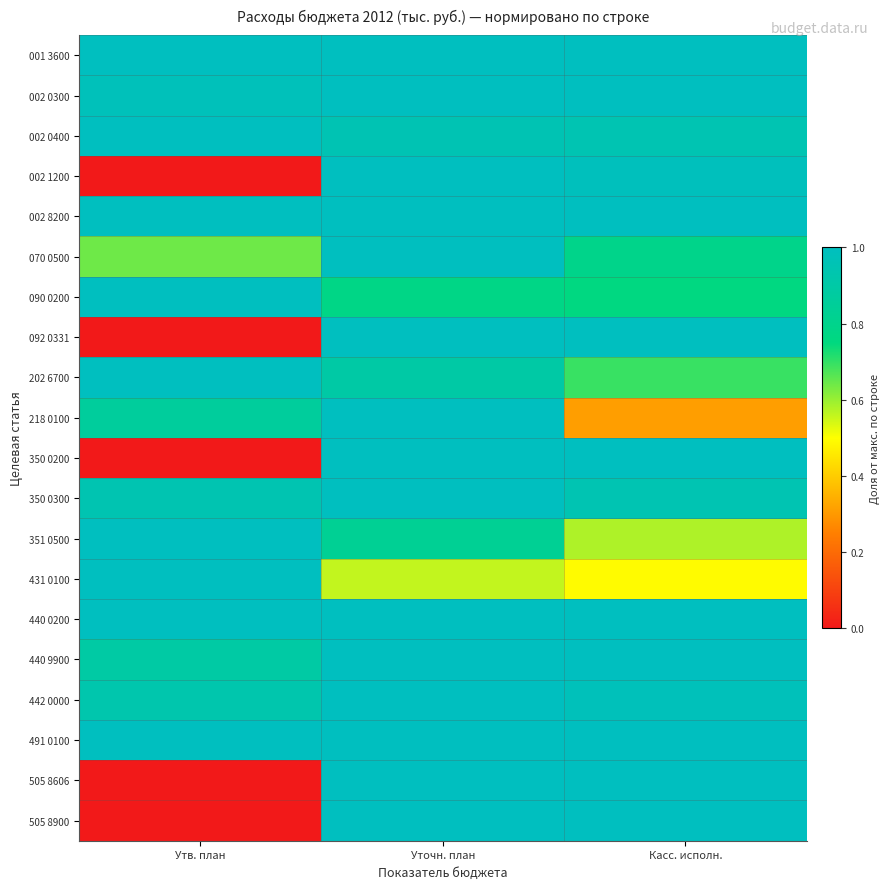

What is the greatest value displayed?

1.0